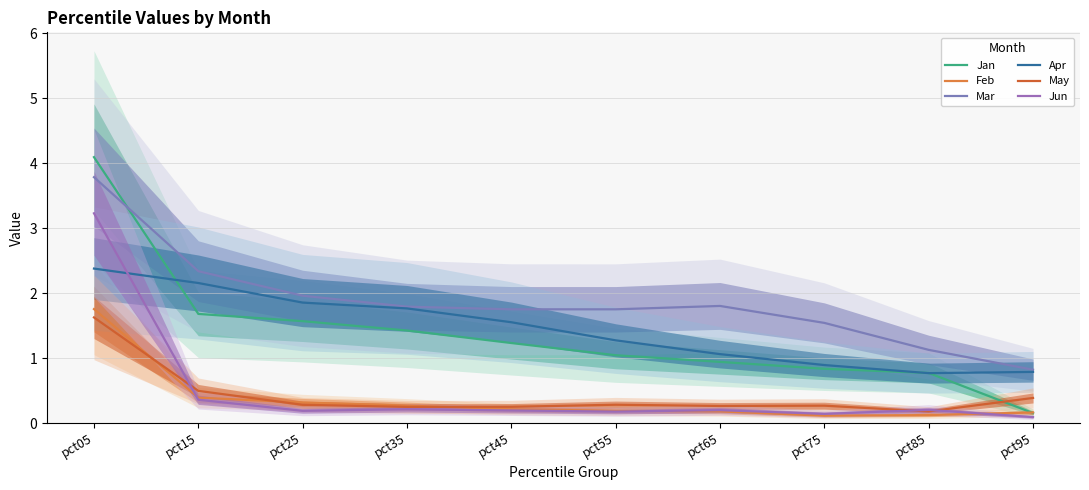

Count the number of data series in this chart.

6